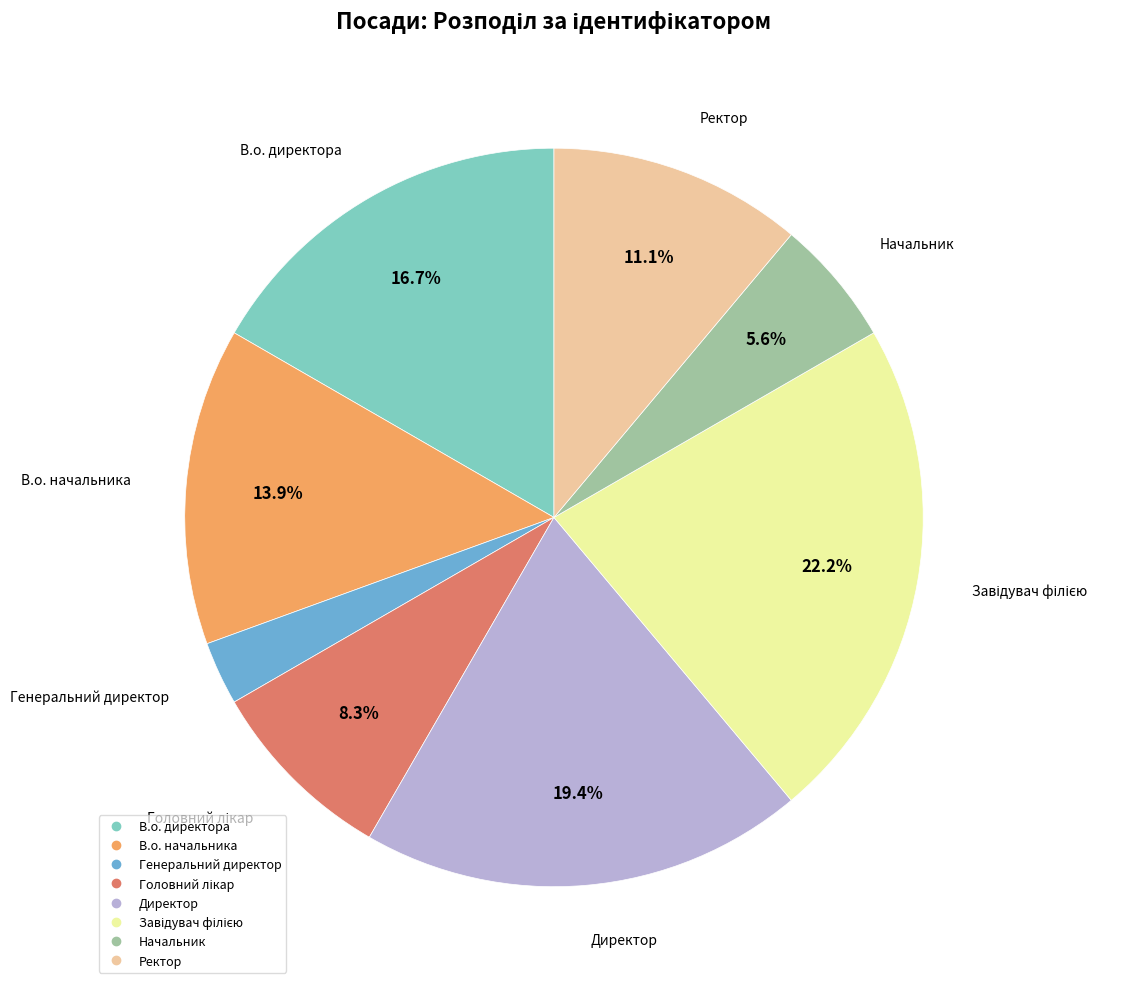

True or false: В.о. директора accounts for 31% of the total.

False